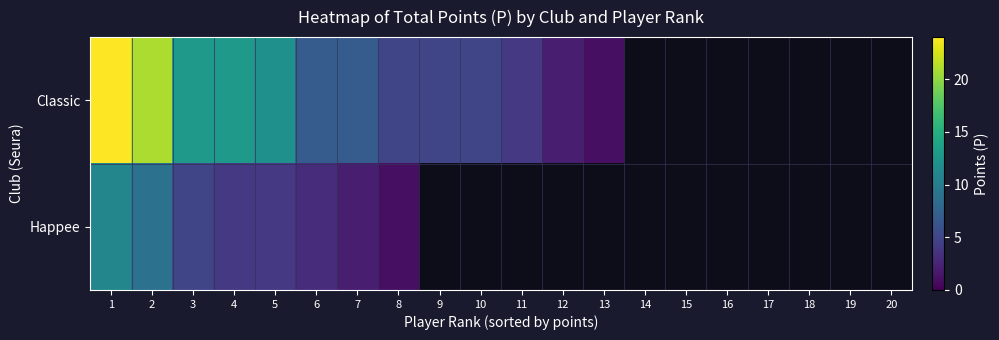

List the series in order of their peak value, highest first.

Classic, Happee